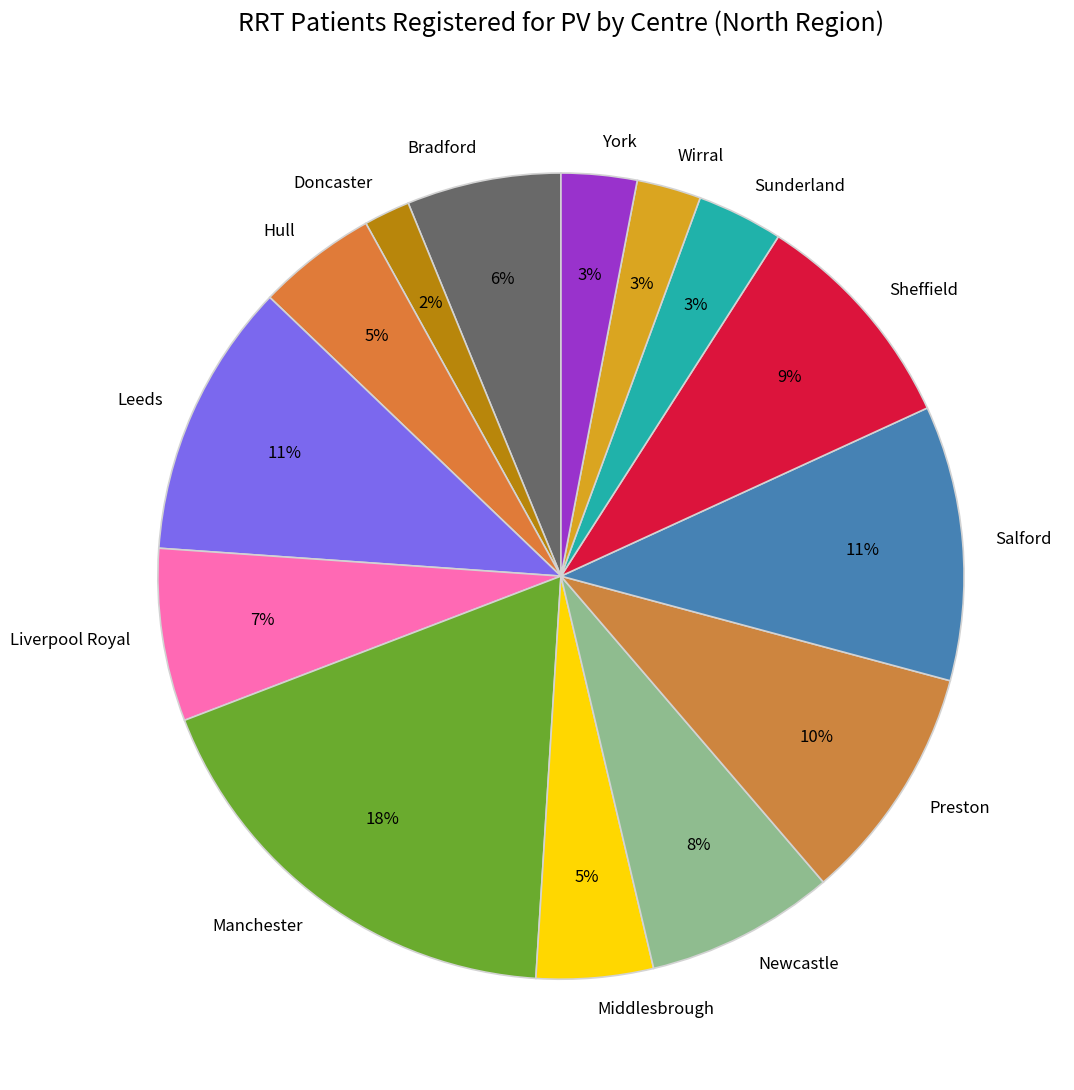

What is the smallest slice in the pie chart?

Doncaster